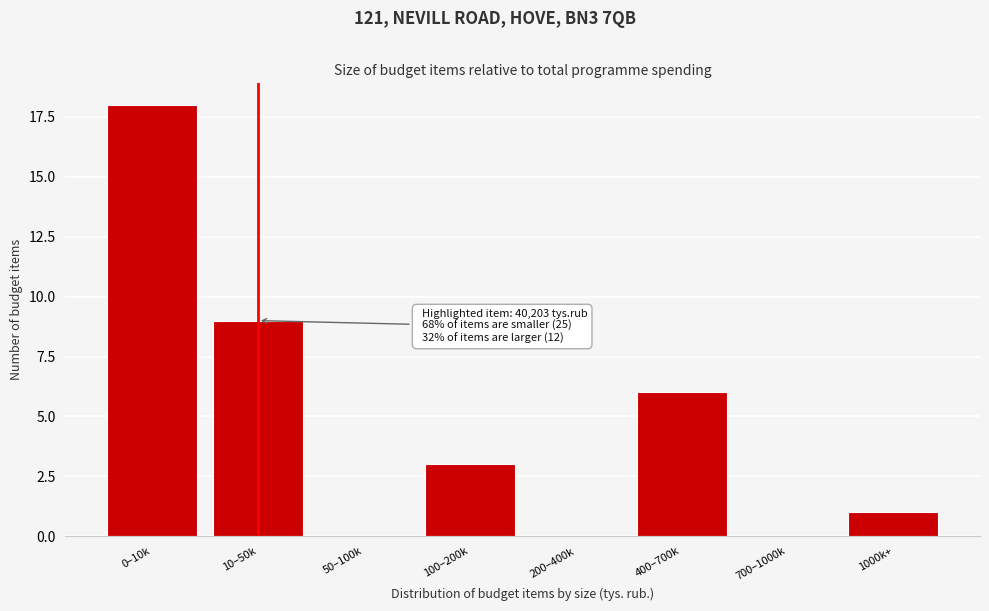

Reading left to right, transcribe all the data shown in this chart.

0–10k=18	10–50k=9	50–100k=0	100–200k=3	200–400k=0	400–700k=6	700–1000k=0	1000k+=1